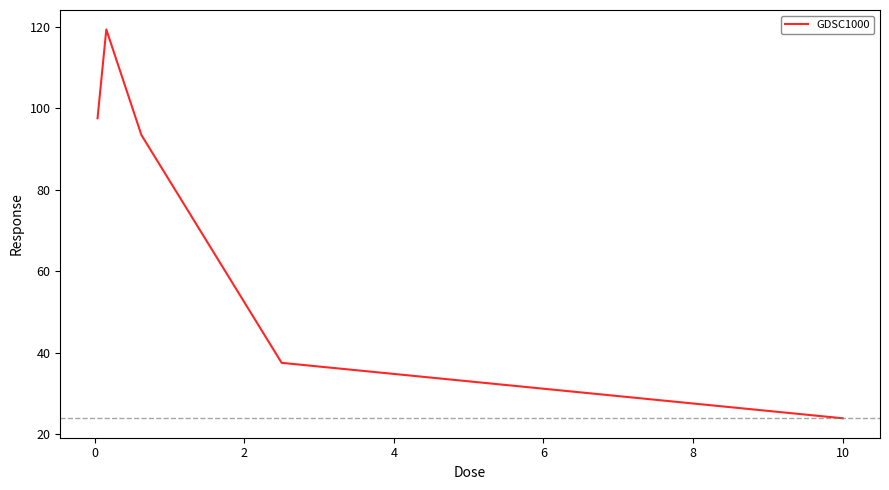

What is the difference between the second highest and minimum values?

73.6